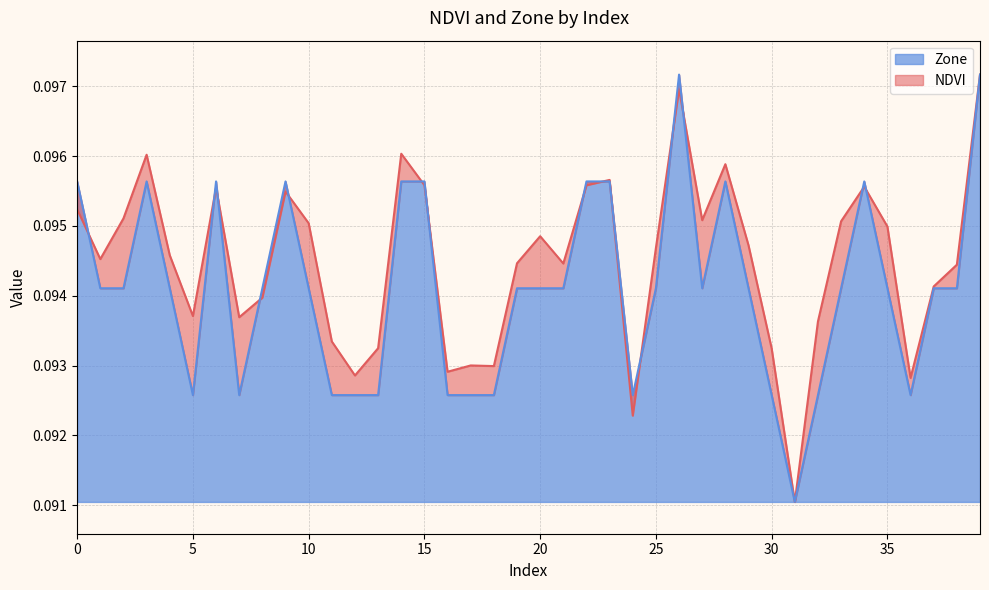

How many lines are shown in the chart?

2